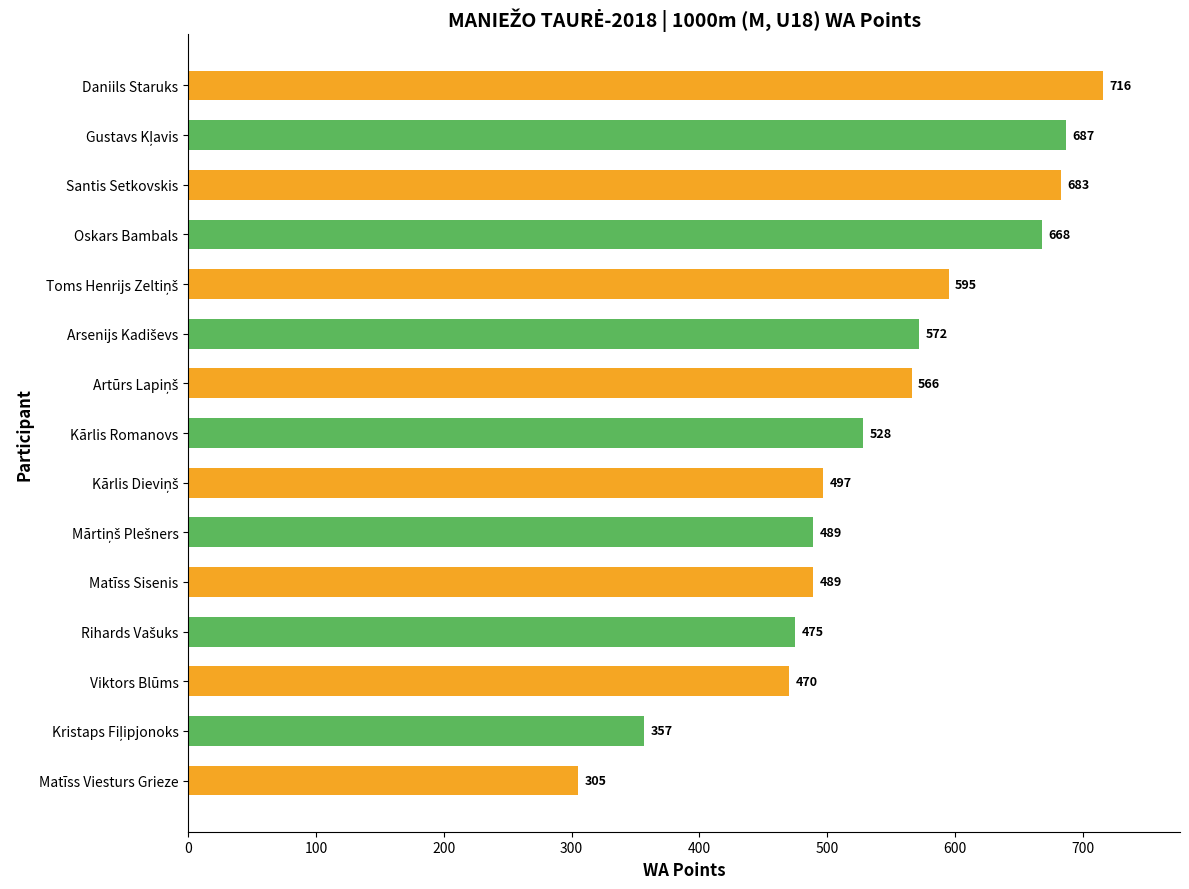

What is the minimum value shown in the chart?

305